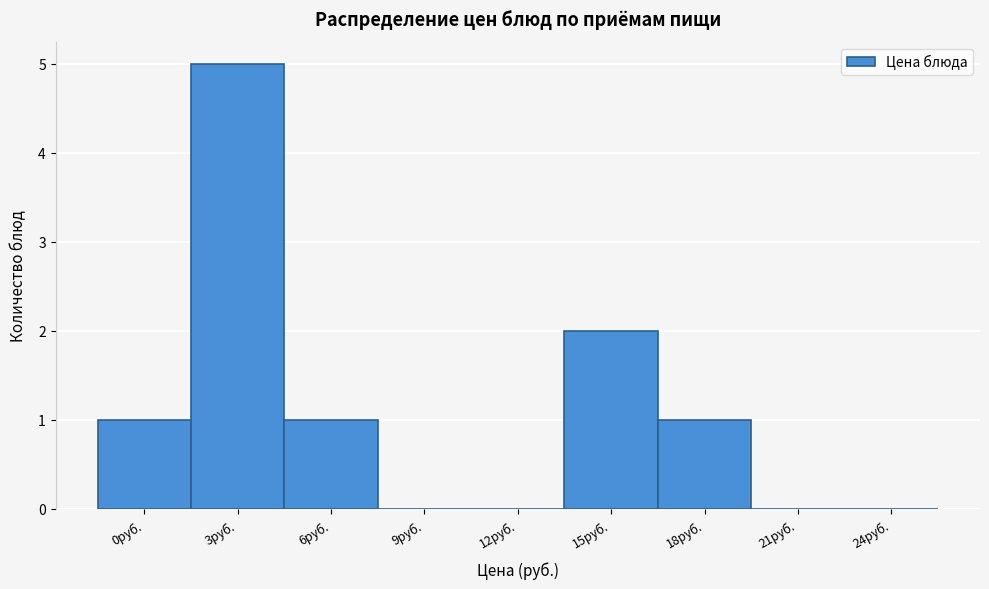

Reading left to right, transcribe all the data shown in this chart.

0руб.=1	3руб.=5	6руб.=1	9руб.=0	12руб.=0	15руб.=2	18руб.=1	21руб.=0	24руб.=0